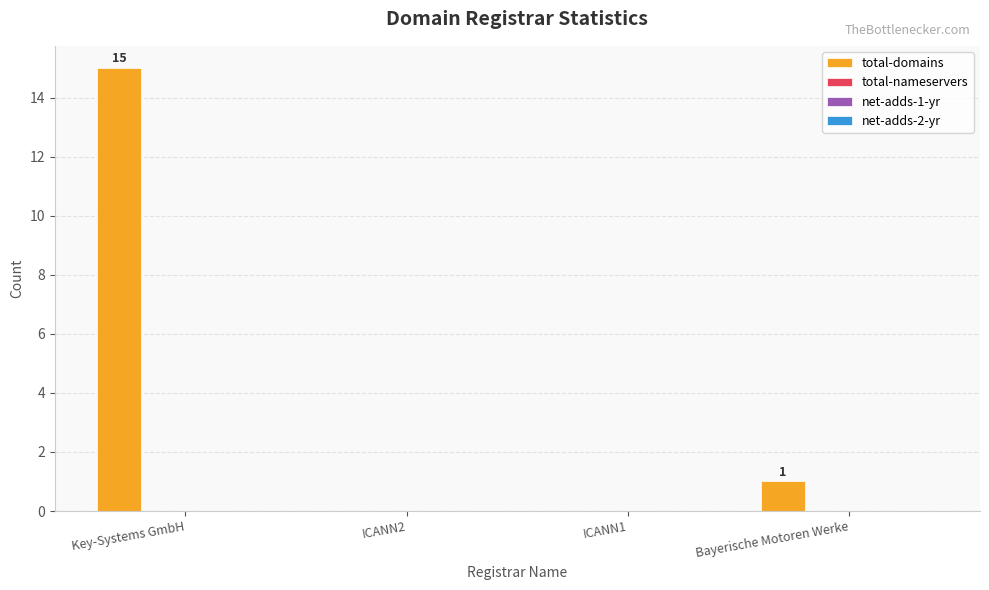

What is the maximum value shown in the chart?

15